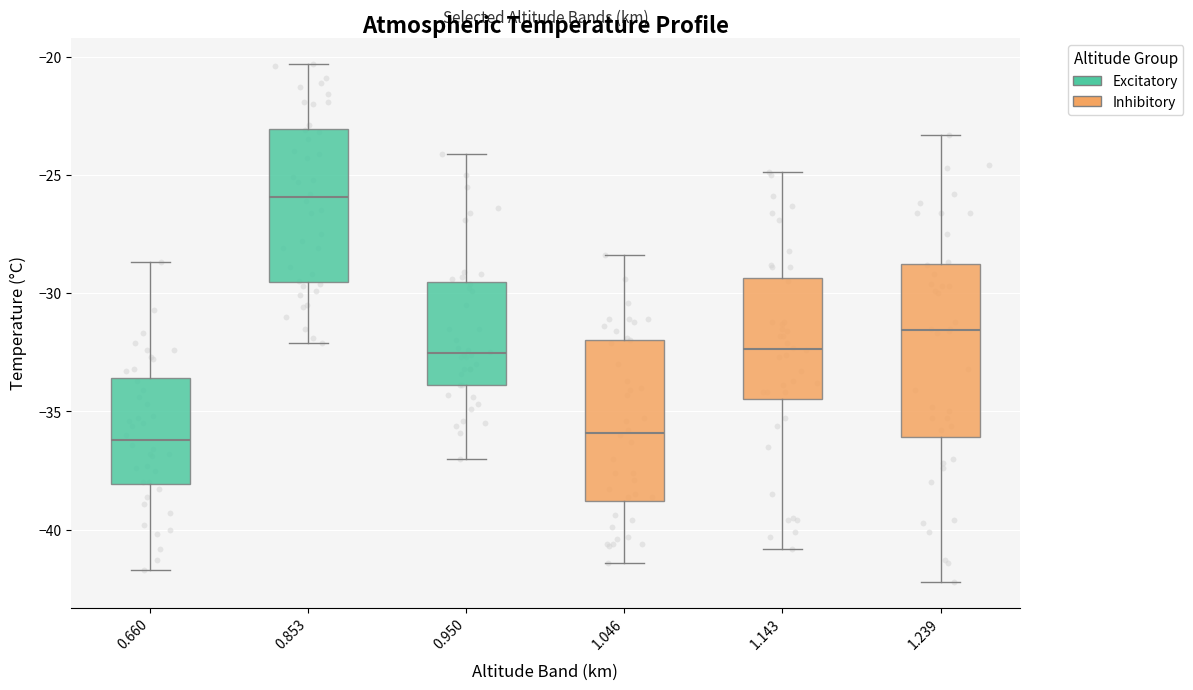

Reading left to right, read every box against the y-axis: the position of its median line, the range the box covers, and the ends of its whiskers. The values are not printed on the chart, so give them approximately, as read against the axis.

0.660: median -36.0, box -38.0 to -33.5, whiskers -41.5 to -28.5
0.853: median -26.0, box -29.5 to -23.0, whiskers -32.0 to -20.5
0.950: median -32.5, box -34.0 to -29.5, whiskers -37.0 to -24.0
1.046: median -36.0, box -39.0 to -32.0, whiskers -41.5 to -28.5
1.143: median -32.5, box -34.5 to -29.5, whiskers -41.0 to -25.0
1.239: median -31.5, box -36.0 to -29.0, whiskers -42.0 to -23.5